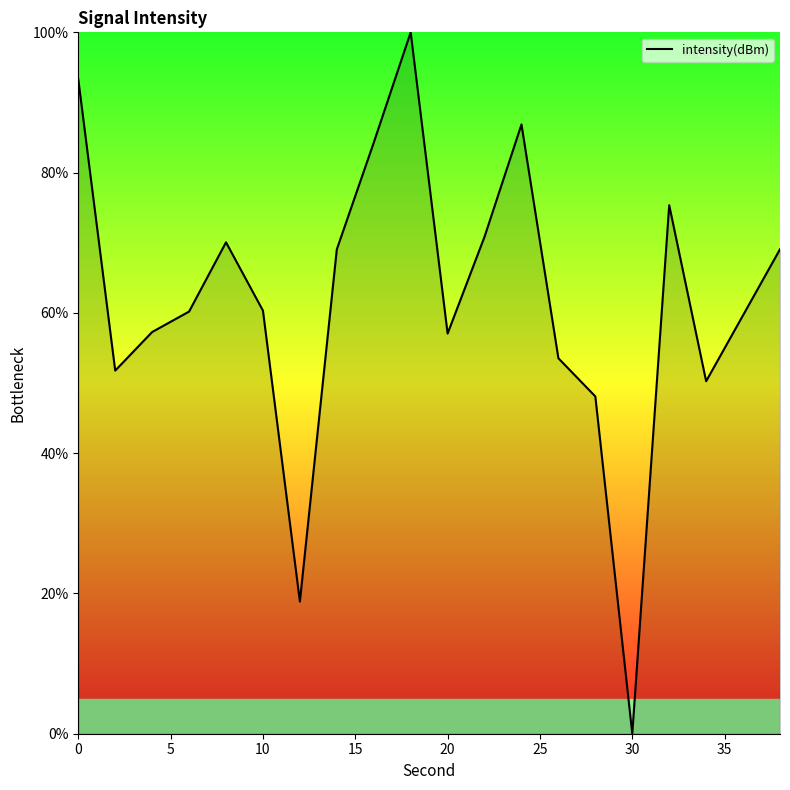

What is the difference between the maximum and minimum values?

100.0